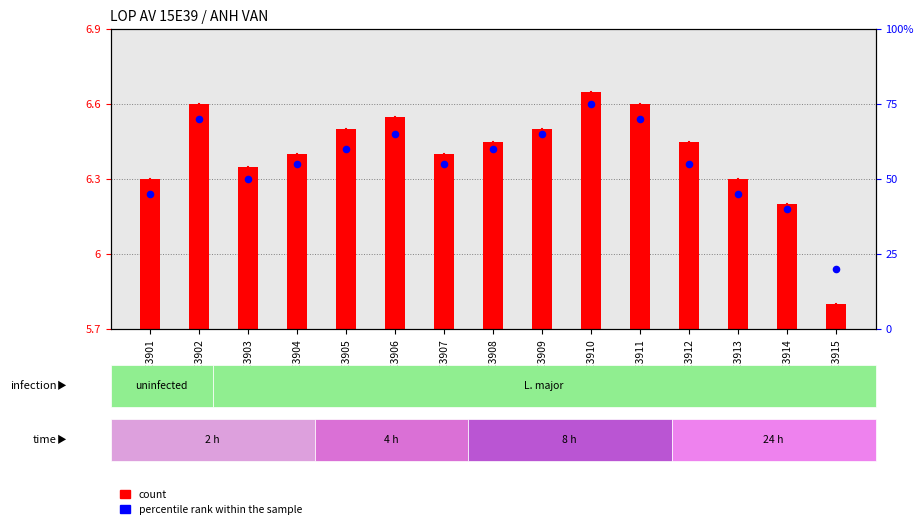

Which series has the largest total across all categories?

percentile rank within the sample